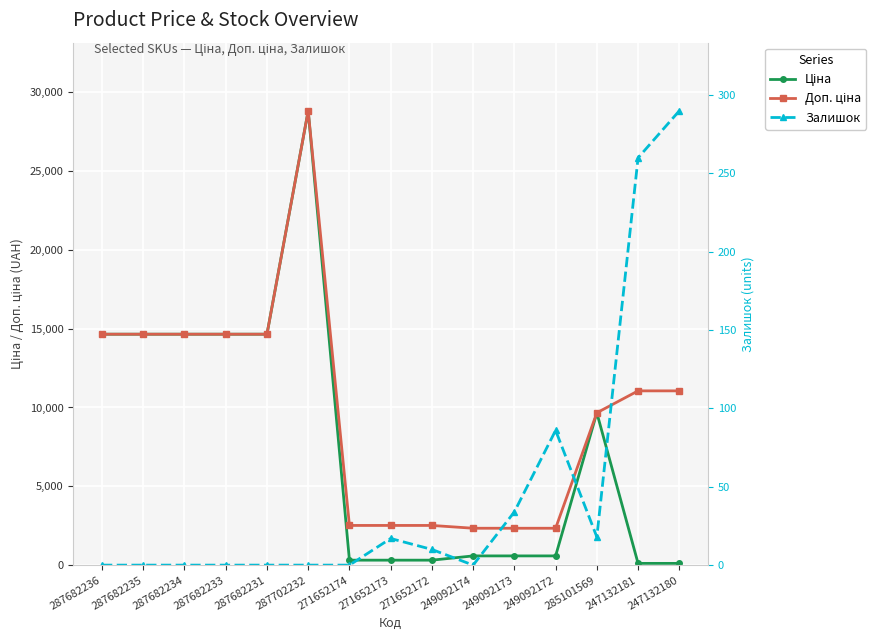

Rank the series at 249092173 from lowest to highest value.

Ціна, Доп. ціна, Залишок